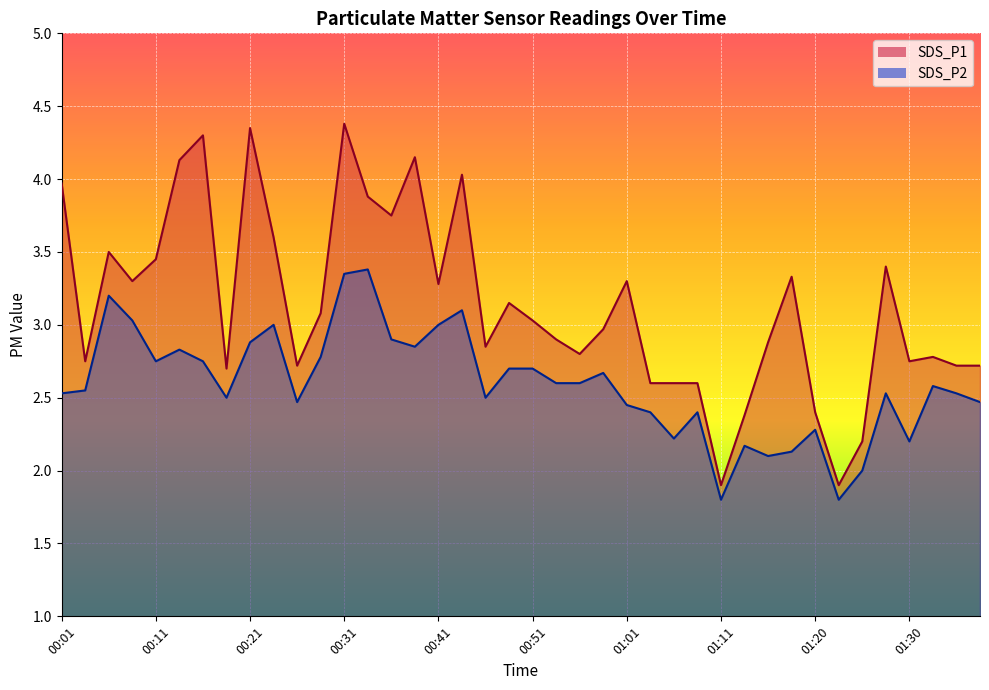

Reading left to right, extract all data points from this chart.

SDS_P1: 4.0	2.8	3.5	3.3	3.5	4.1	4.3	2.7	4.3	3.6	2.7	3.1	4.4	3.9	3.8	4.2	3.3	4.0	2.9	3.1	3.0	2.9	2.8	3.0	3.3	2.6	2.6	2.6	1.9	2.4	2.9	3.3	2.4	1.9	2.2	3.4	2.8	2.8	2.7	2.7
SDS_P2: 2.5	2.5	3.2	3.0	2.8	2.8	2.8	2.5	2.9	3.0	2.5	2.8	3.4	3.4	2.9	2.9	3.0	3.1	2.5	2.7	2.7	2.6	2.6	2.7	2.5	2.4	2.2	2.4	1.8	2.2	2.1	2.1	2.3	1.8	2.0	2.5	2.2	2.6	2.5	2.5